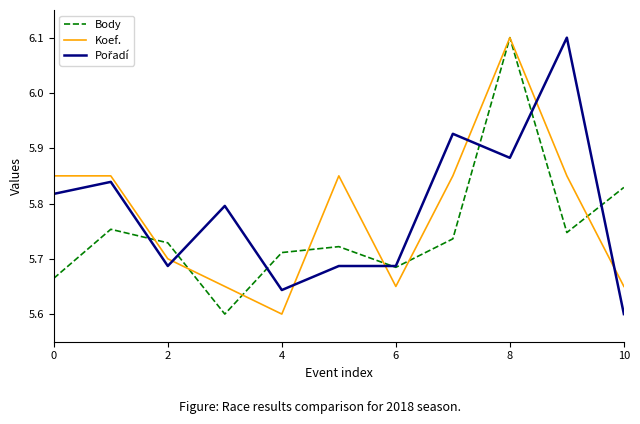

What is the maximum value for Body?

6.1